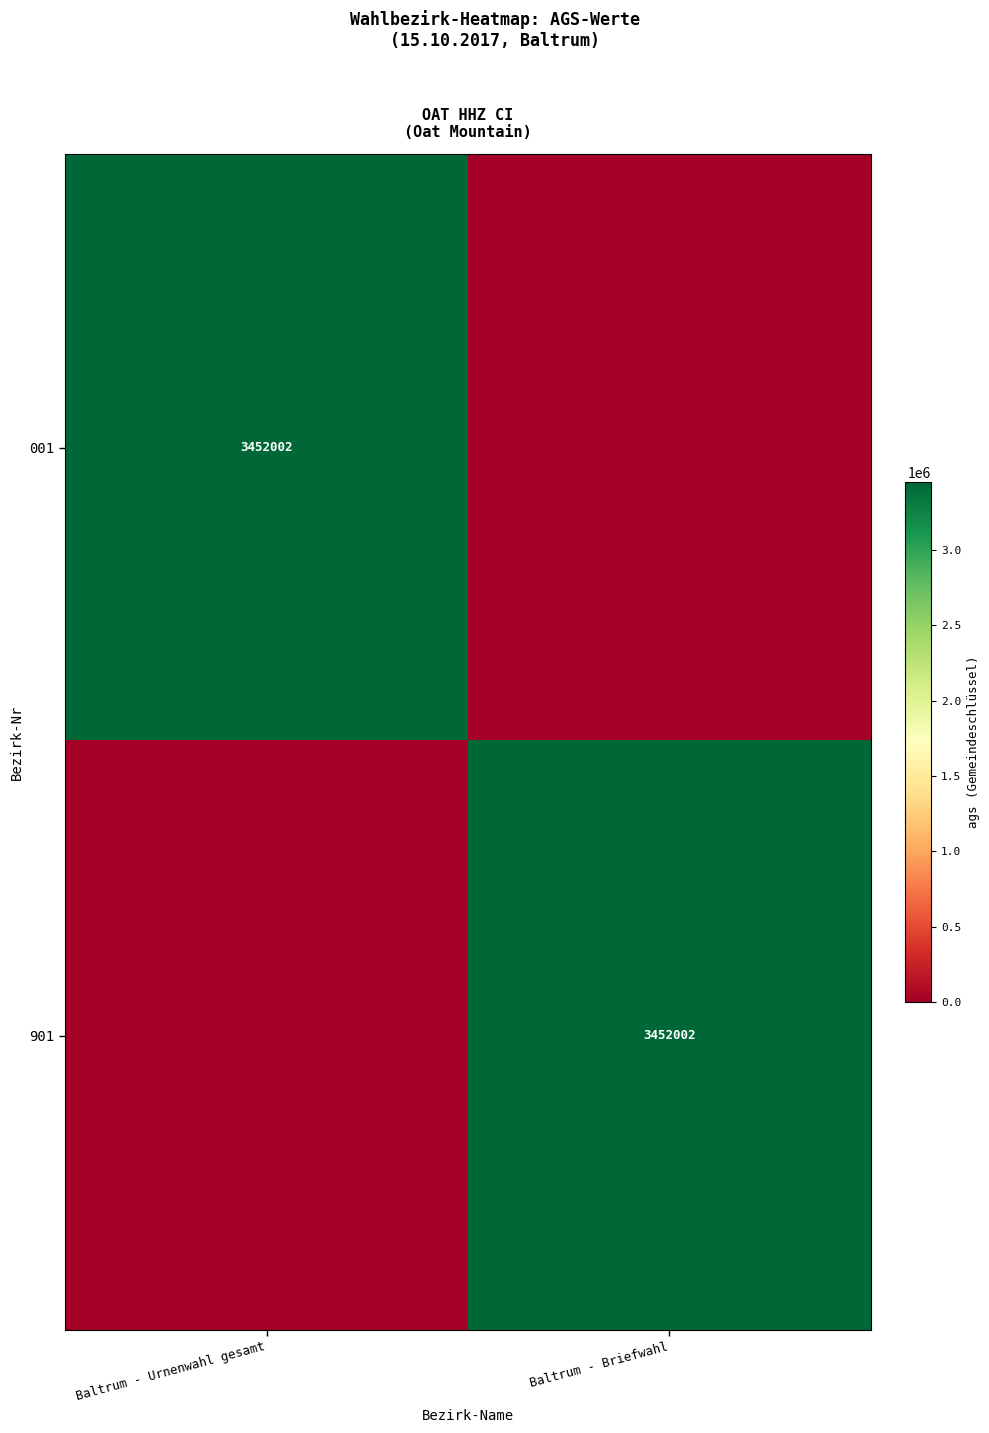

The value of 001 at Baltrum - Urnenwahl gesamt is 3452002. True or false?

True